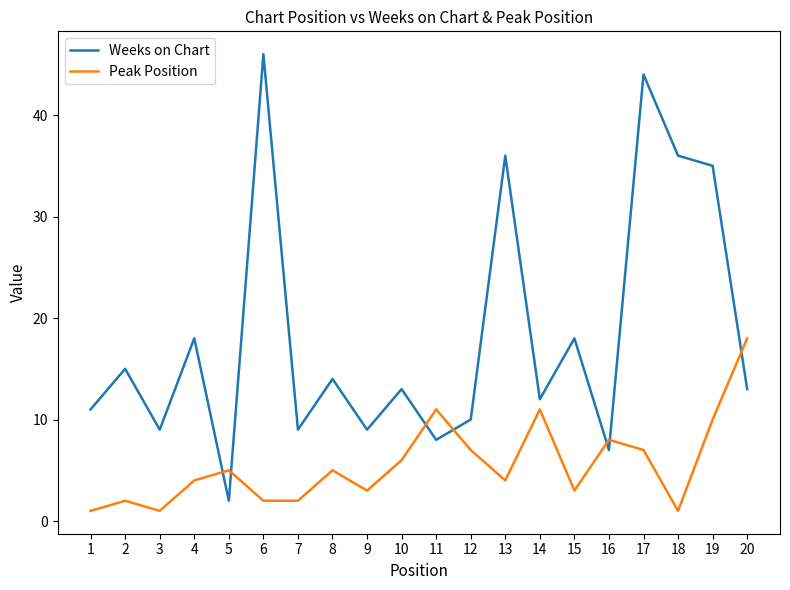

Is the value of Weeks on Chart at 12 greater than the value of Peak Position at 7?

Yes